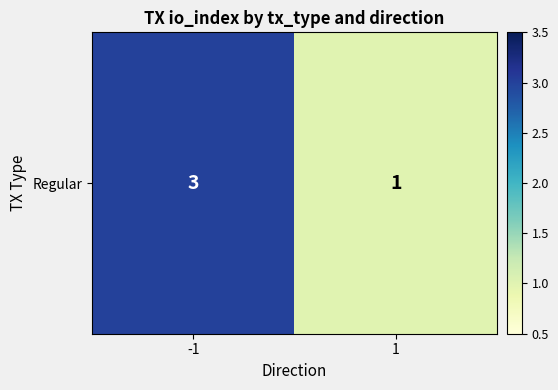

List the labels in order of value, smallest first.

1, -1